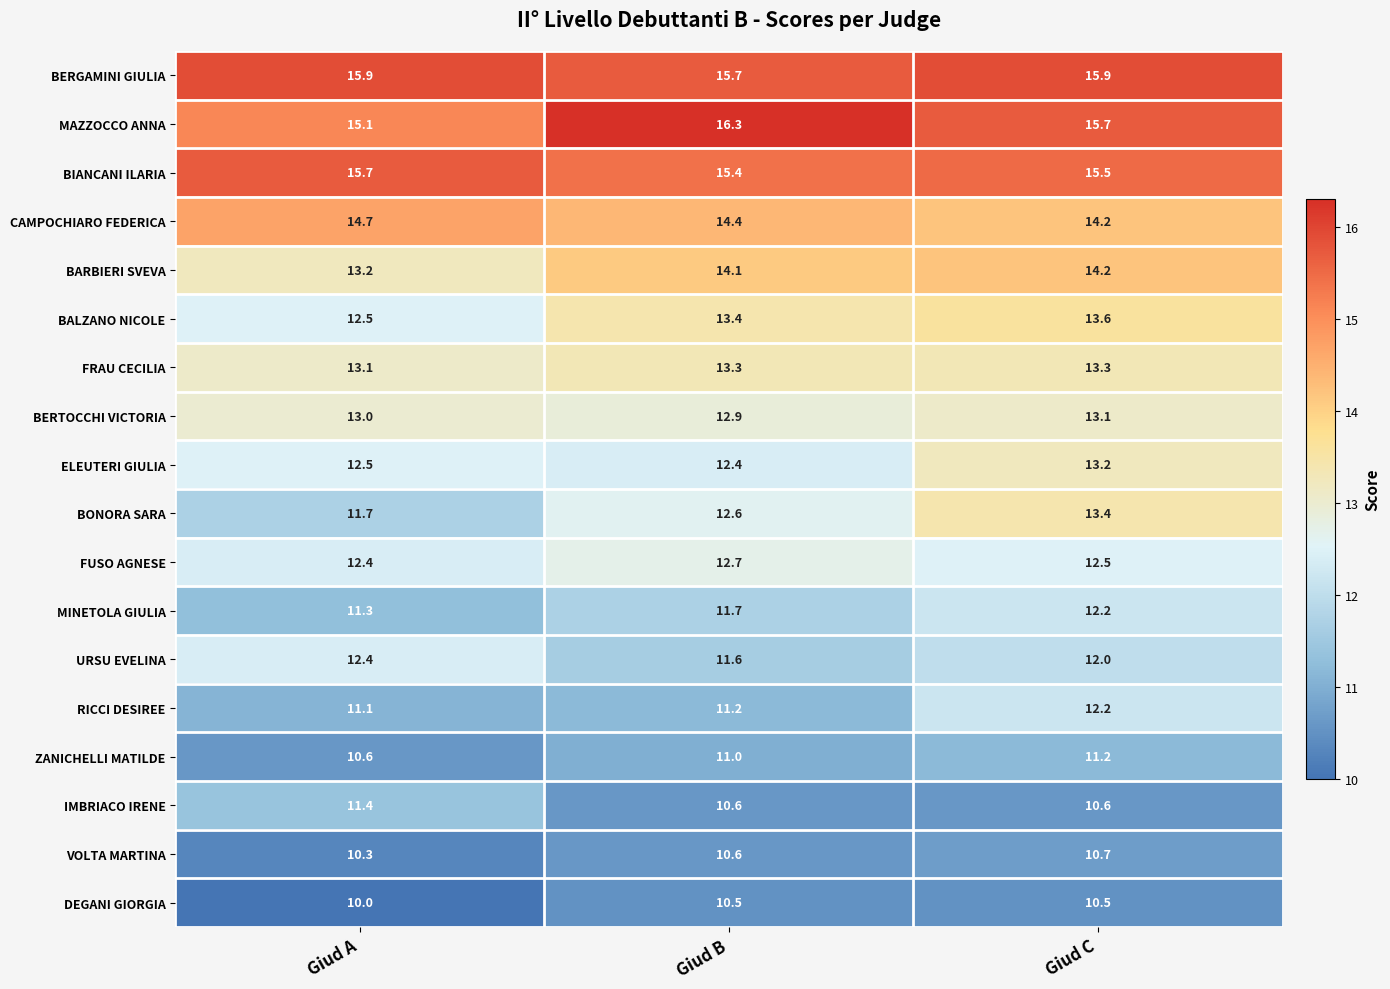

What is the difference between the maximum and minimum values in the MINETOLA GIULIA series?

0.9